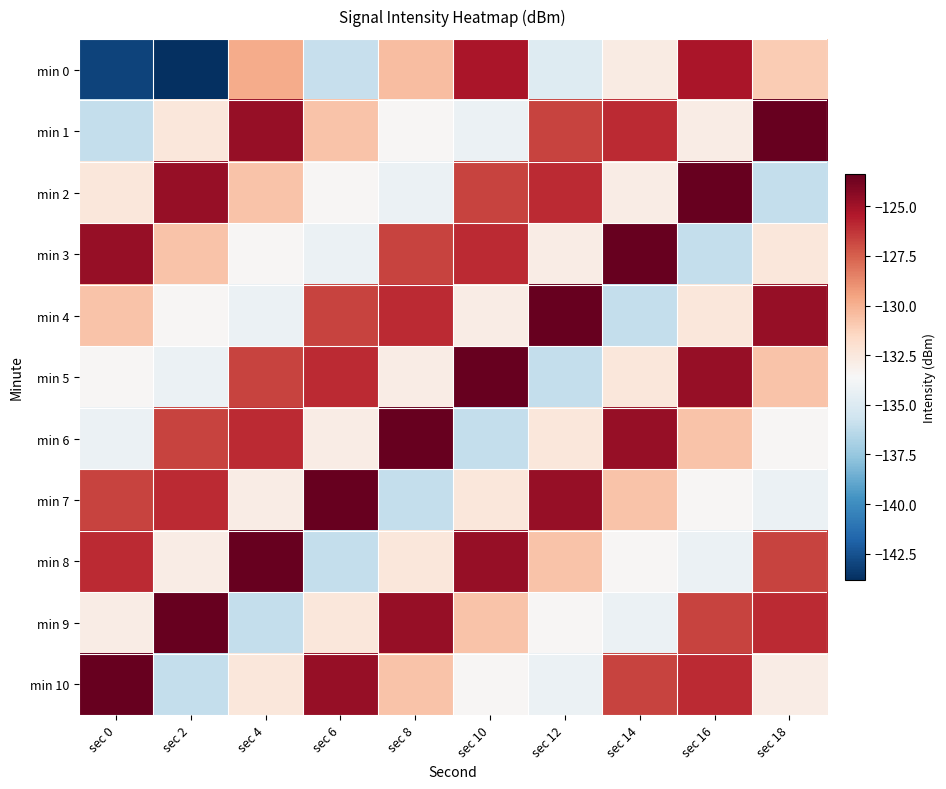

Which series has the largest range (max minus min)?

min 0